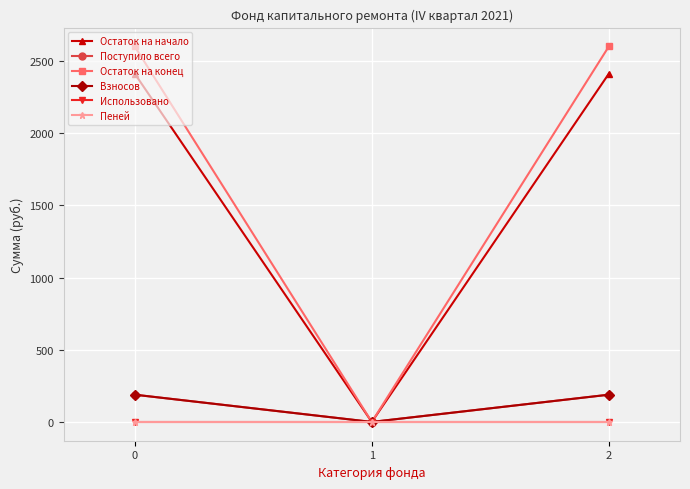

What is the value of the Поступило всего point at the 3rd from the left?

188.9